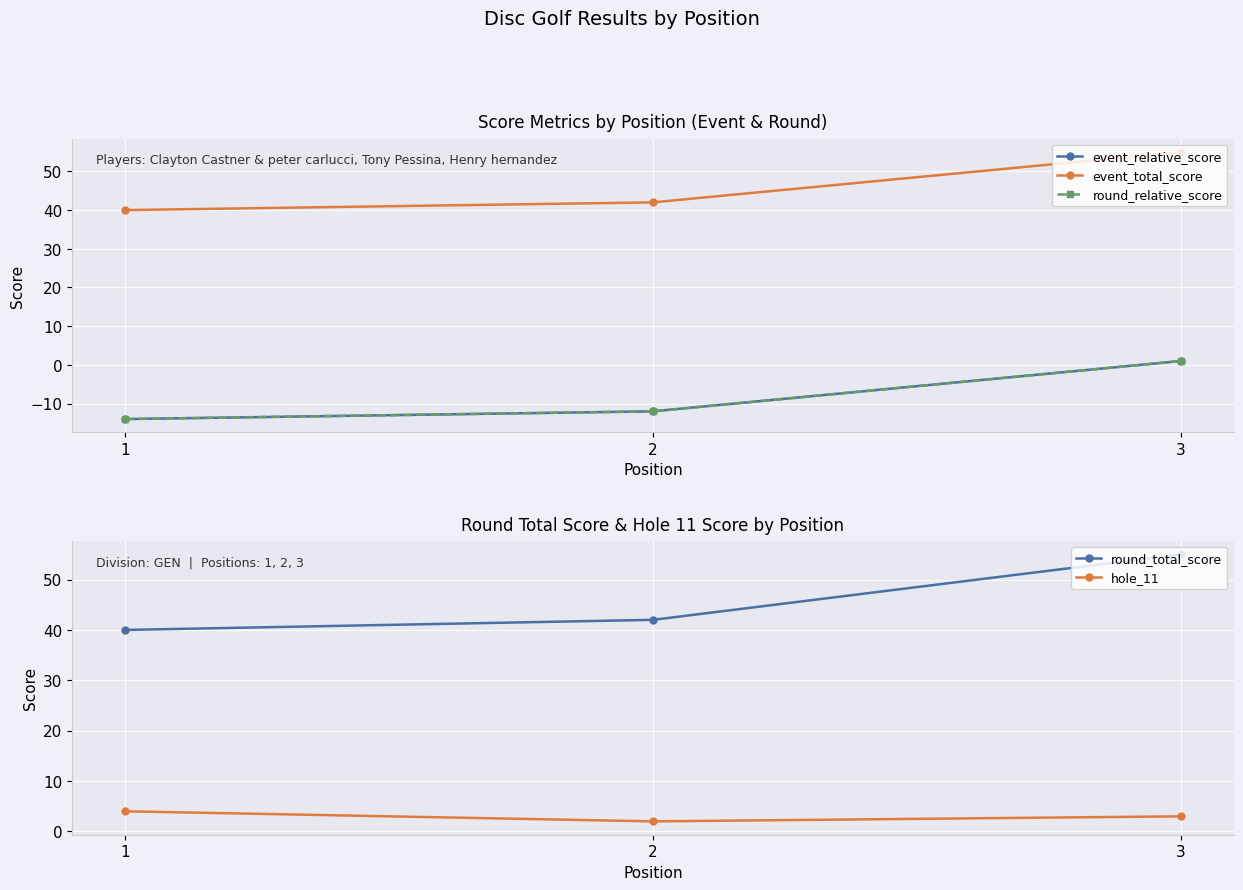

What is the value of the round_total_score point at the 1st from the left?

40